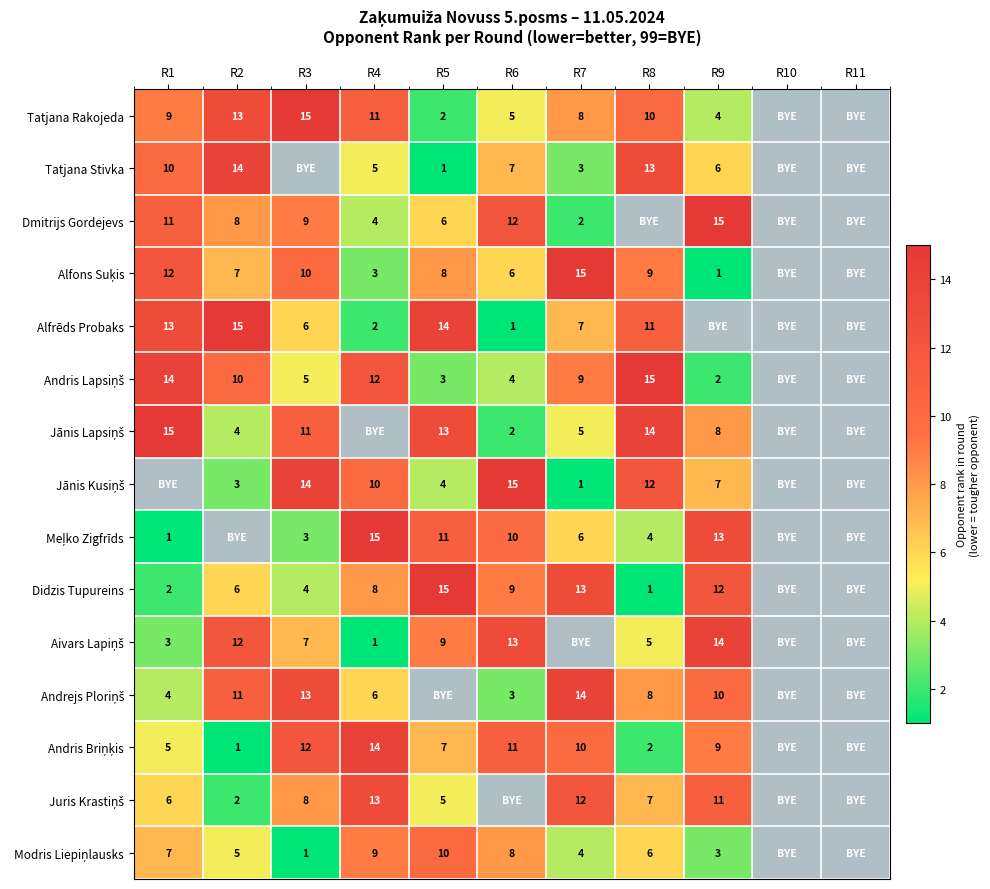

The Alfrēds Probaks series shows 14 at R5. True or false?

True